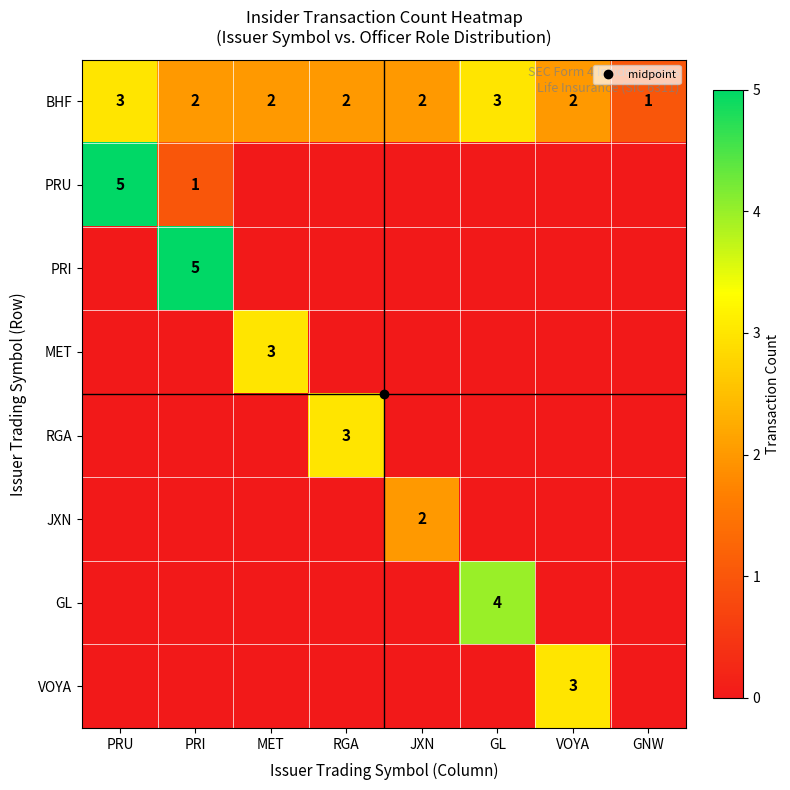

Is it true that MET equals 5 at MET?

False